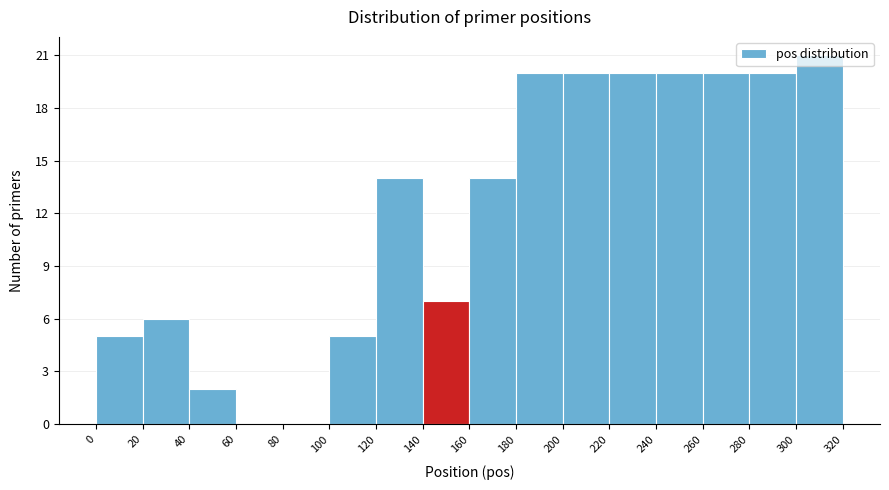

Reading left to right, list every bar in this chart as the range it spans on the x-axis followed by its height. The values are not printed on the chart, so give them approximately, as read against the axis.

0 to 20: 5
20 to 40: 6
40 to 60: 2
60 to 80: 0
80 to 100: 0
100 to 120: 5
120 to 140: 14
140 to 160: 7
160 to 180: 14
180 to 200: 20
200 to 220: 20
220 to 240: 20
240 to 260: 20
260 to 280: 20
280 to 300: 20
300 to 320: 21